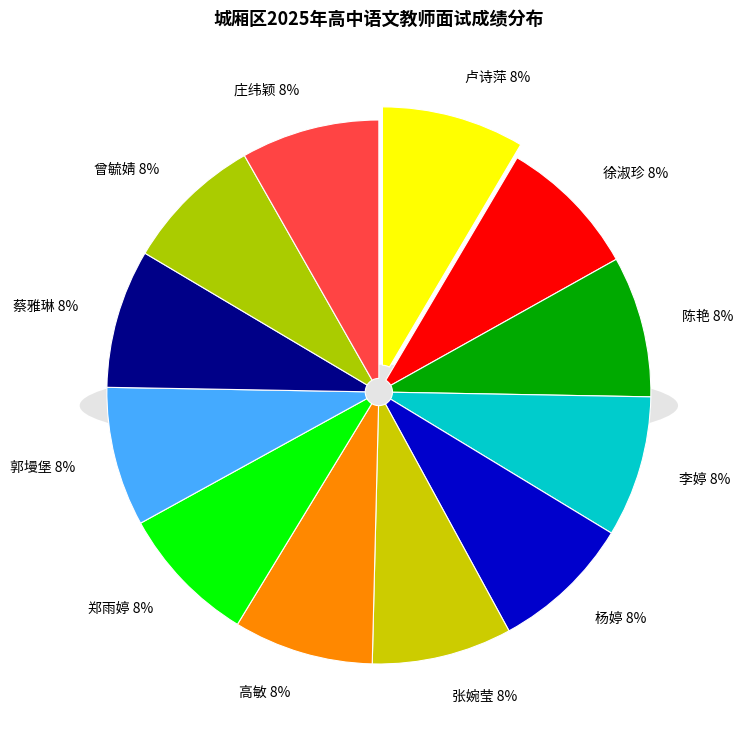

Does 曾毓婧 represent more than half of the total?

No